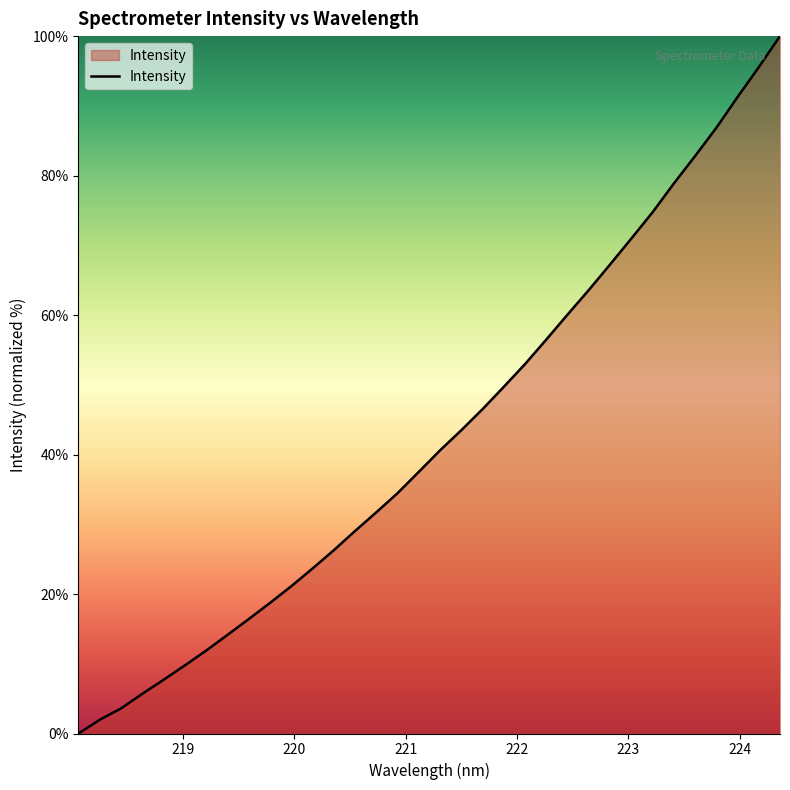

What is the difference between the maximum and minimum values?

100.0